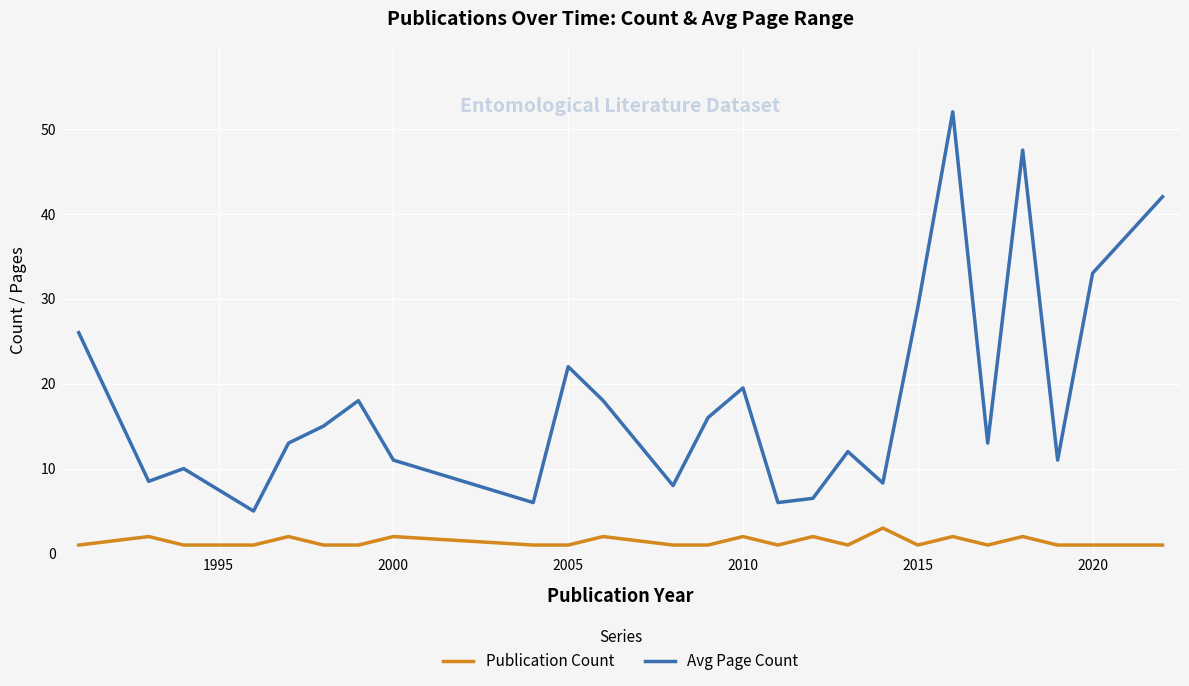

Which series has the widest spread of values?

Avg Page Count